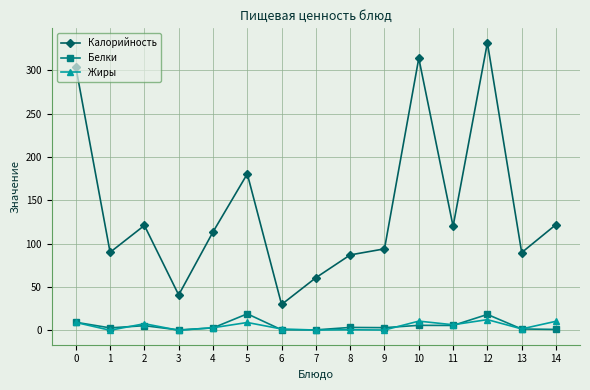

True or false: Калорийность and Жиры intersect in this chart.

False